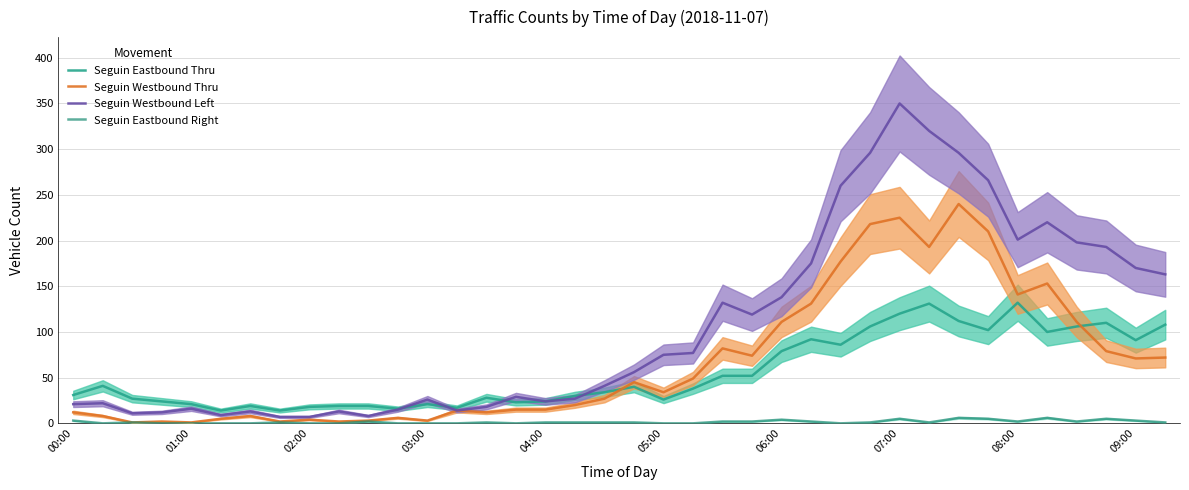

What is the value of the Seguin Eastbound Thru point at the 34th from the left?

100